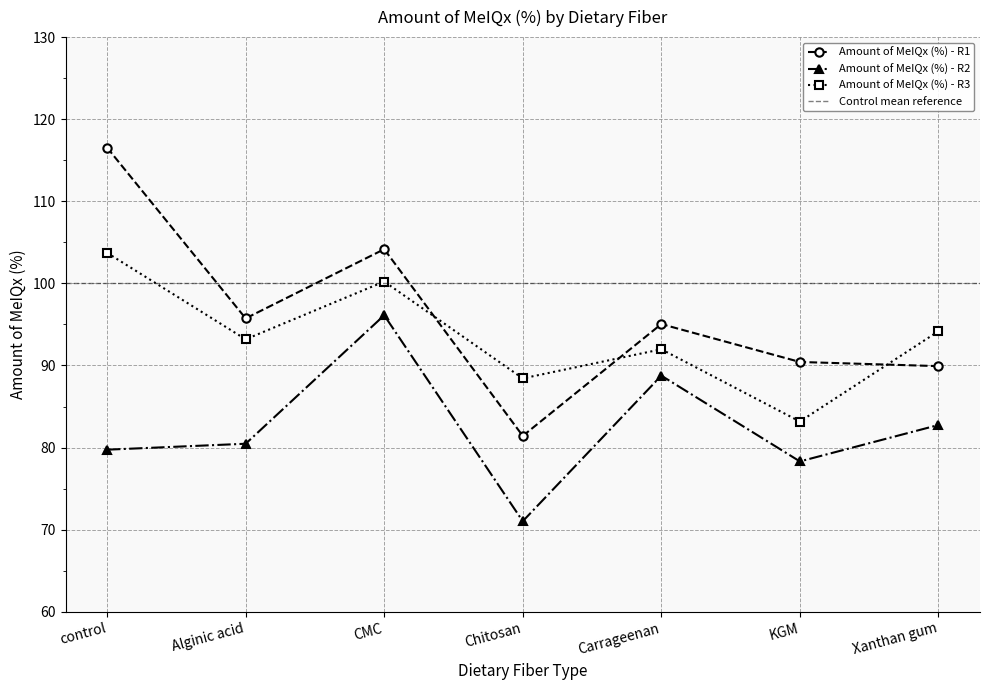

At which category is the sum across all series the highest?

CMC